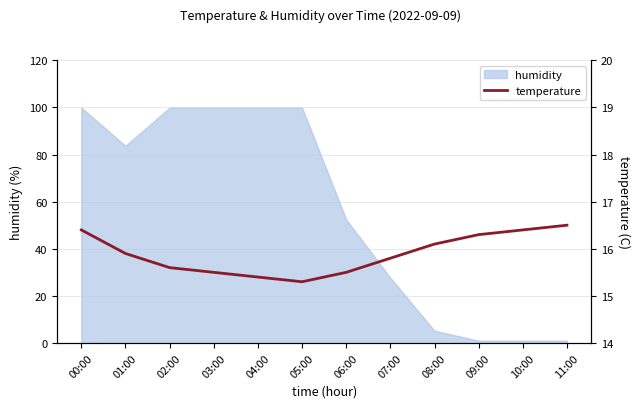

What is the change in value from 04:00 to 09:00?

+0.9